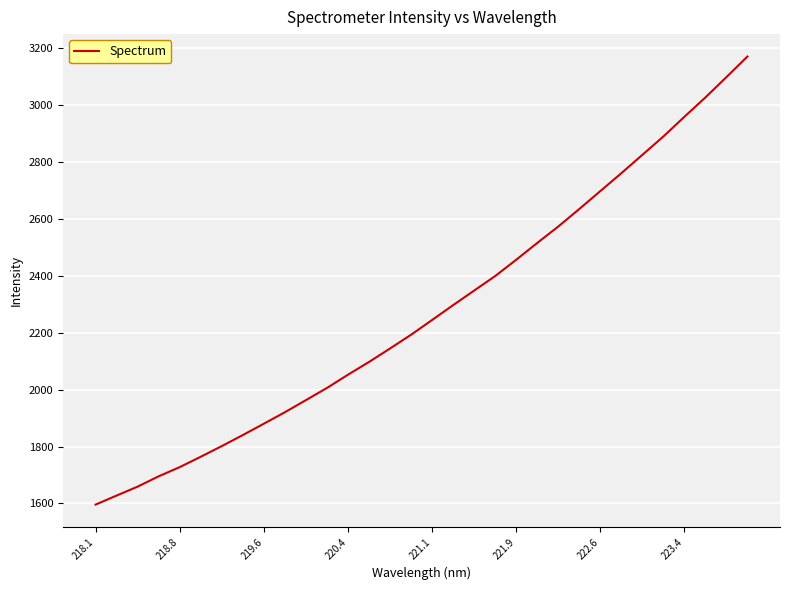

How many distinct data groups are displayed?

1